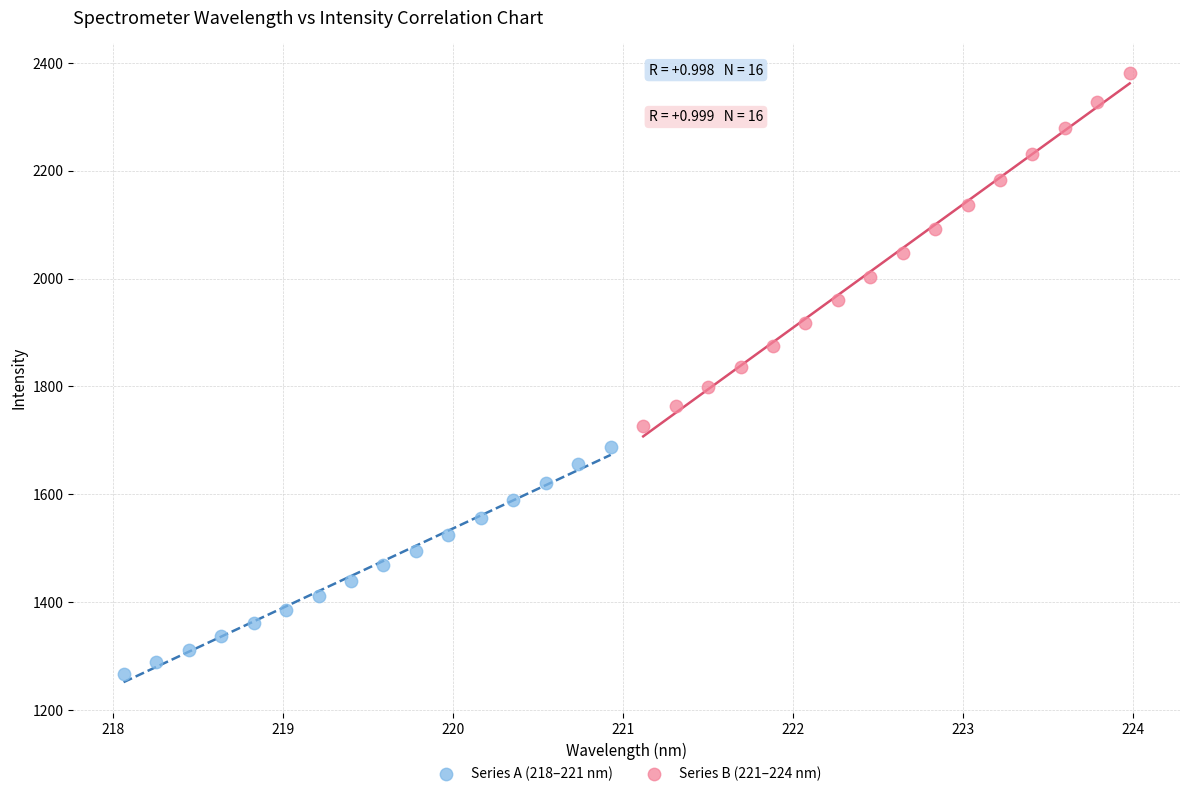

Which series has the widest spread of Y values?

Series B (221–224 nm)